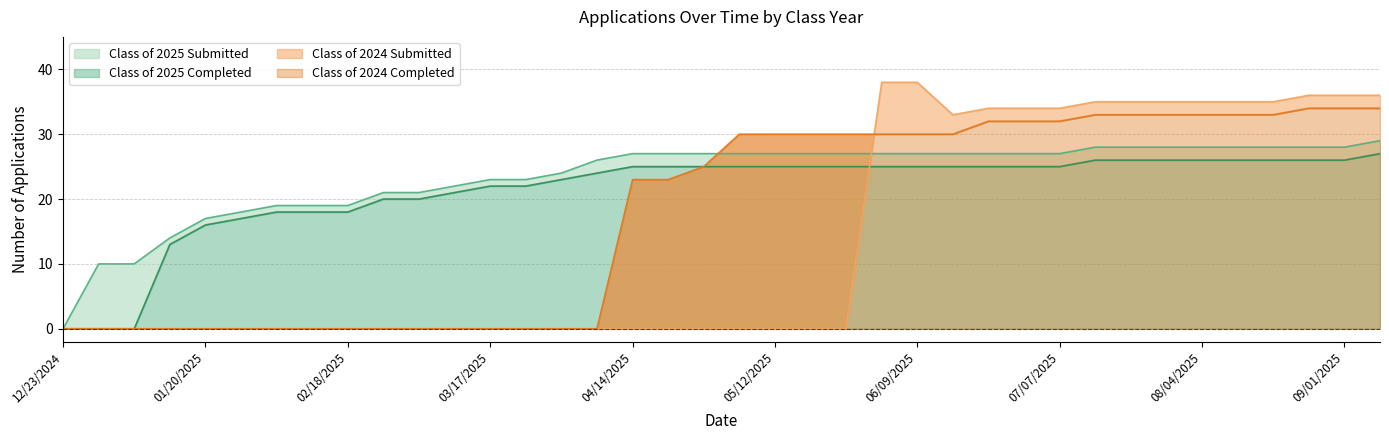

Does the chart display data point markers on the line(s)?

No